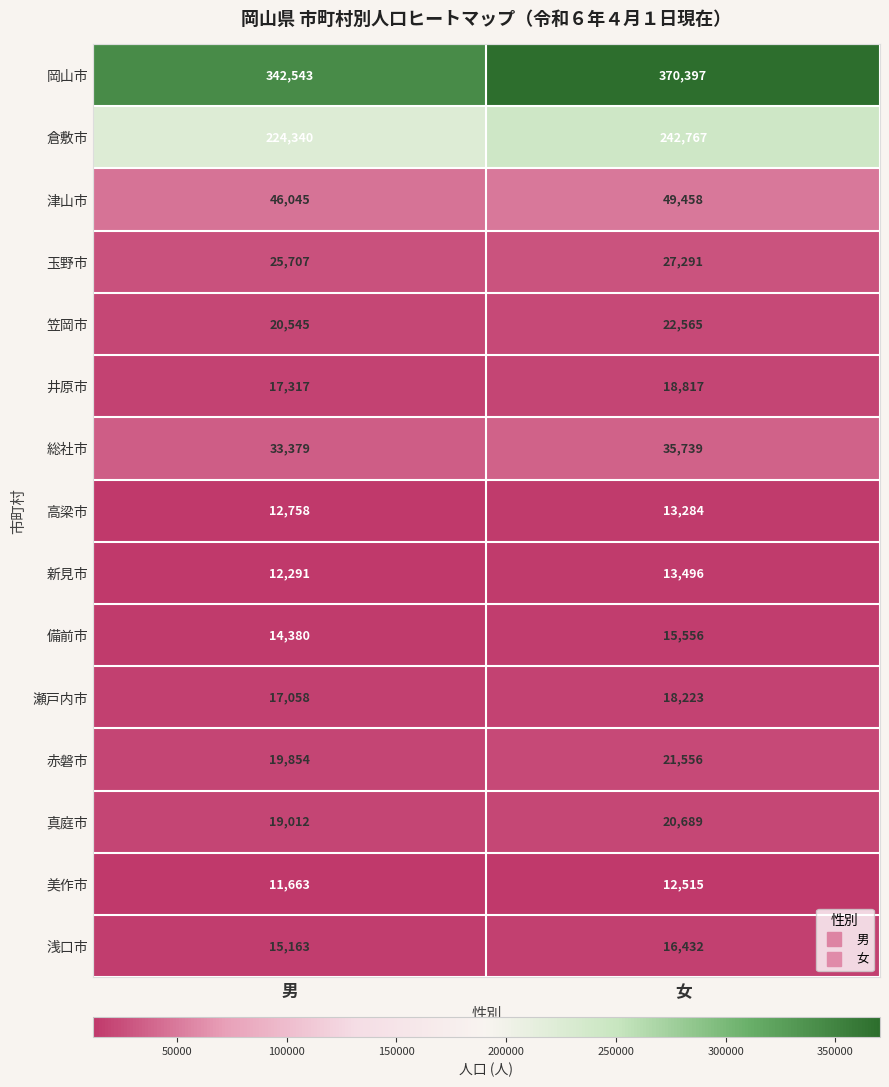

What is the average value of the 岡山市 series?

356470